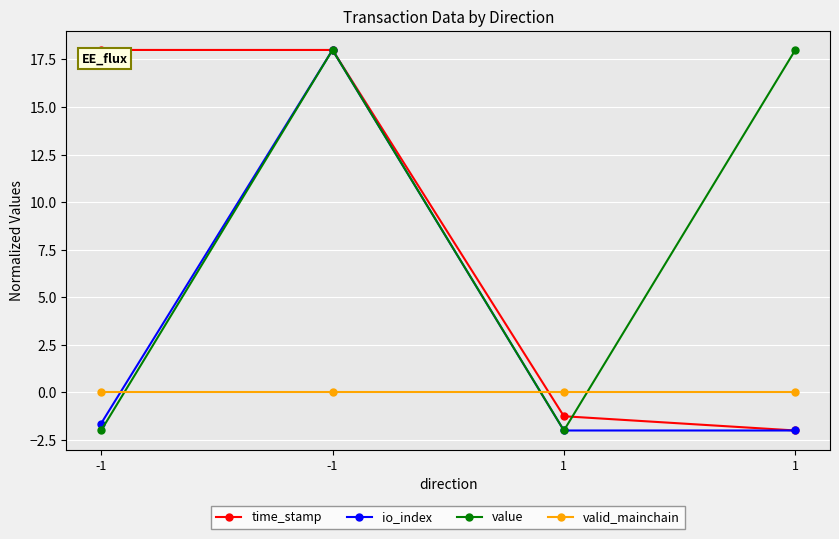

At which label does io_index first exceed -1?

-1